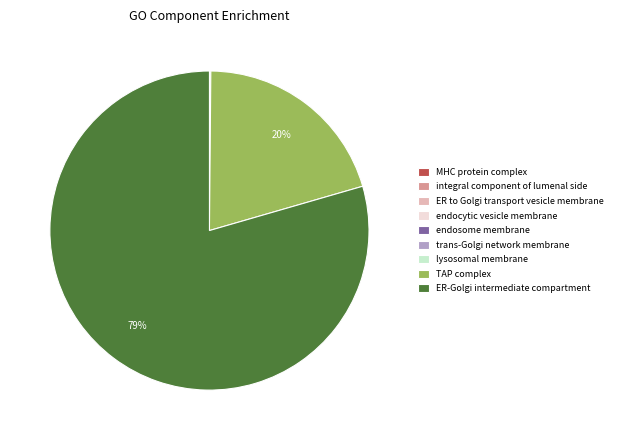

Which slice is the largest?

ER-Golgi intermediate compartment